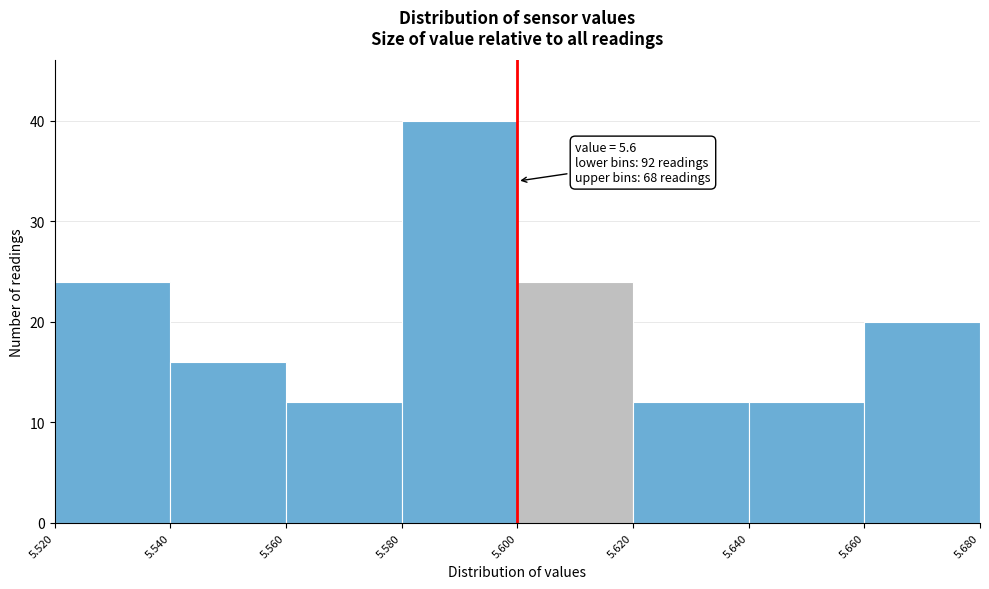

Which range on the x-axis has the tallest bar?

5.580 to 5.600